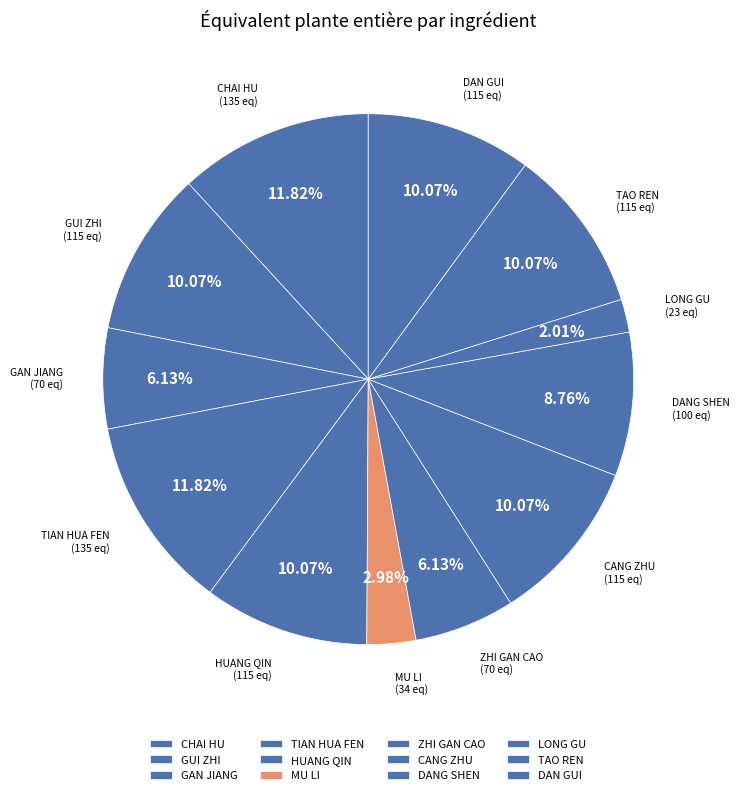

To the nearest percent, what is the combined percentage of TAO REN and GAN JIANG?

16%